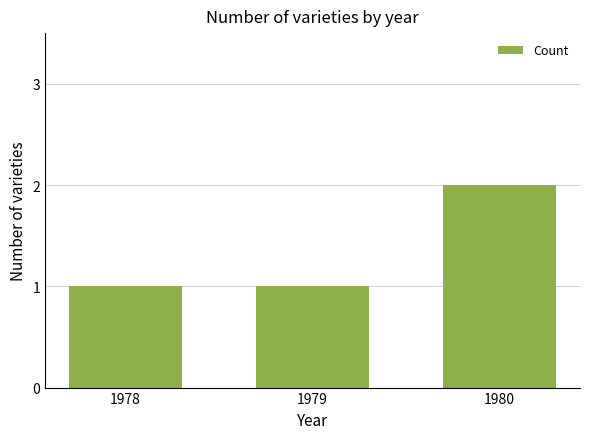

The chart shows a value of 3 at 1980. True or false?

False